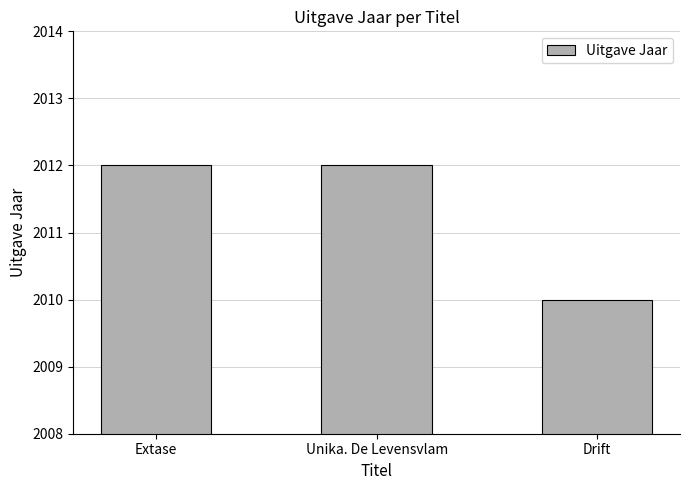

Which category has the lowest value across all series?

Drift